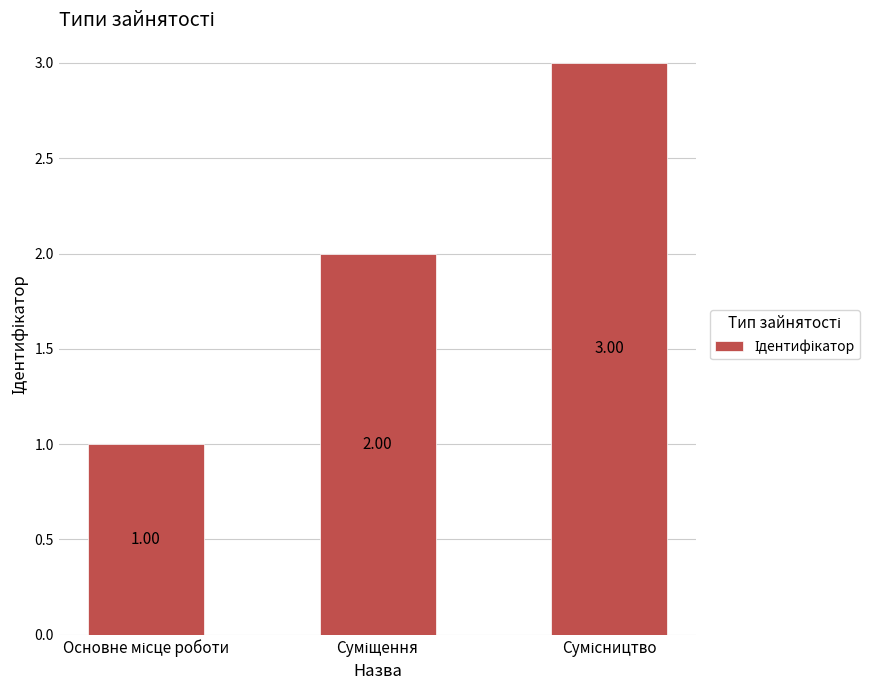

What is the sum of all values?

6